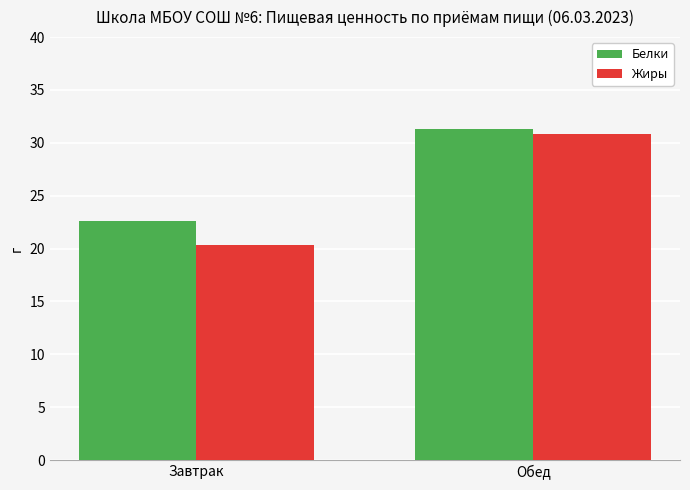

What is the minimum value for Жиры?

20.4